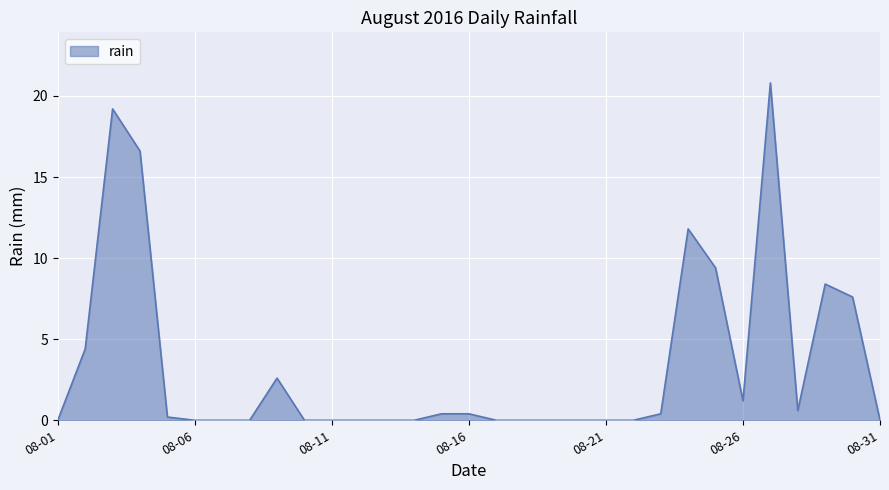

What is the difference between the maximum and minimum values?

20.8